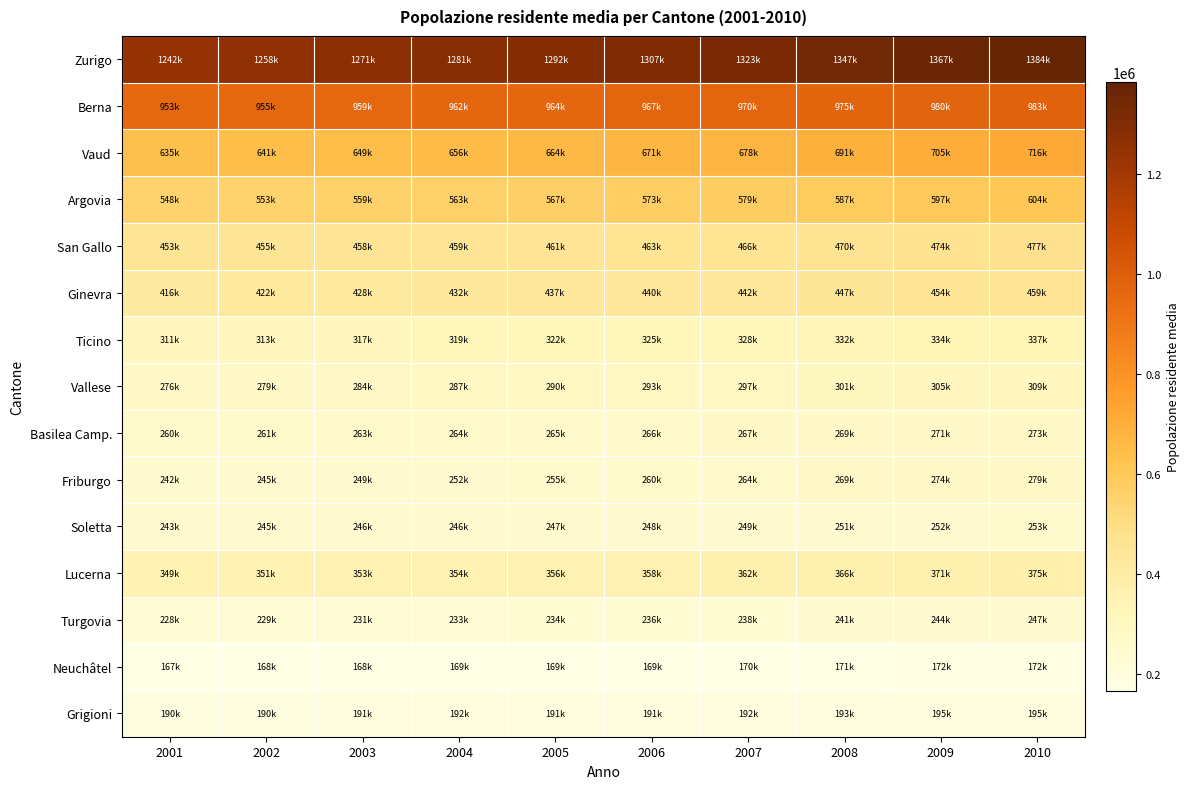

Rank the series at 2002 from highest to lowest value.

Zurigo, Berna, Vaud, Argovia, San Gallo, Ginevra, Lucerna, Ticino, Vallese, Basilea Camp., Friburgo, Soletta, Turgovia, Grigioni, Neuchâtel